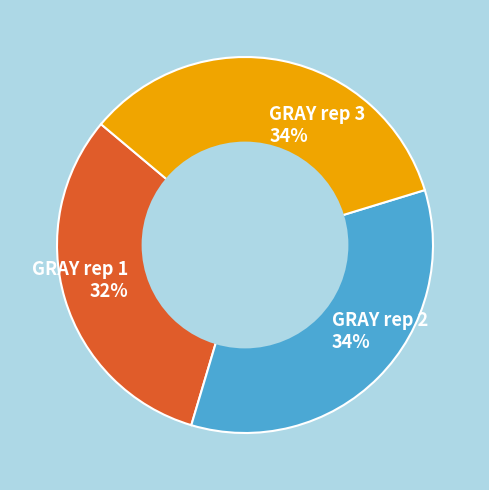

Does any single category account for the majority?

No